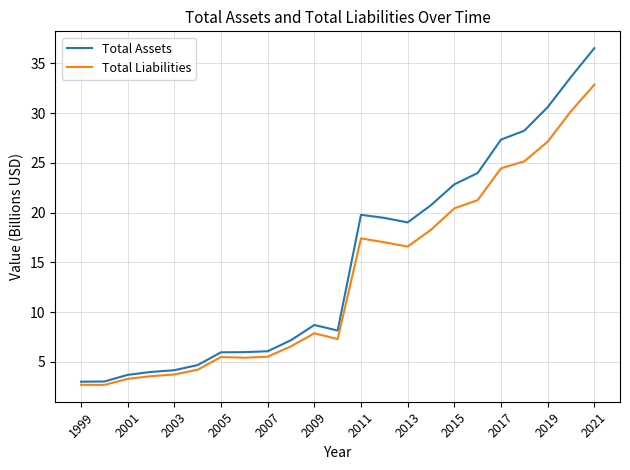

Which series has the largest range (max minus min)?

Total Assets